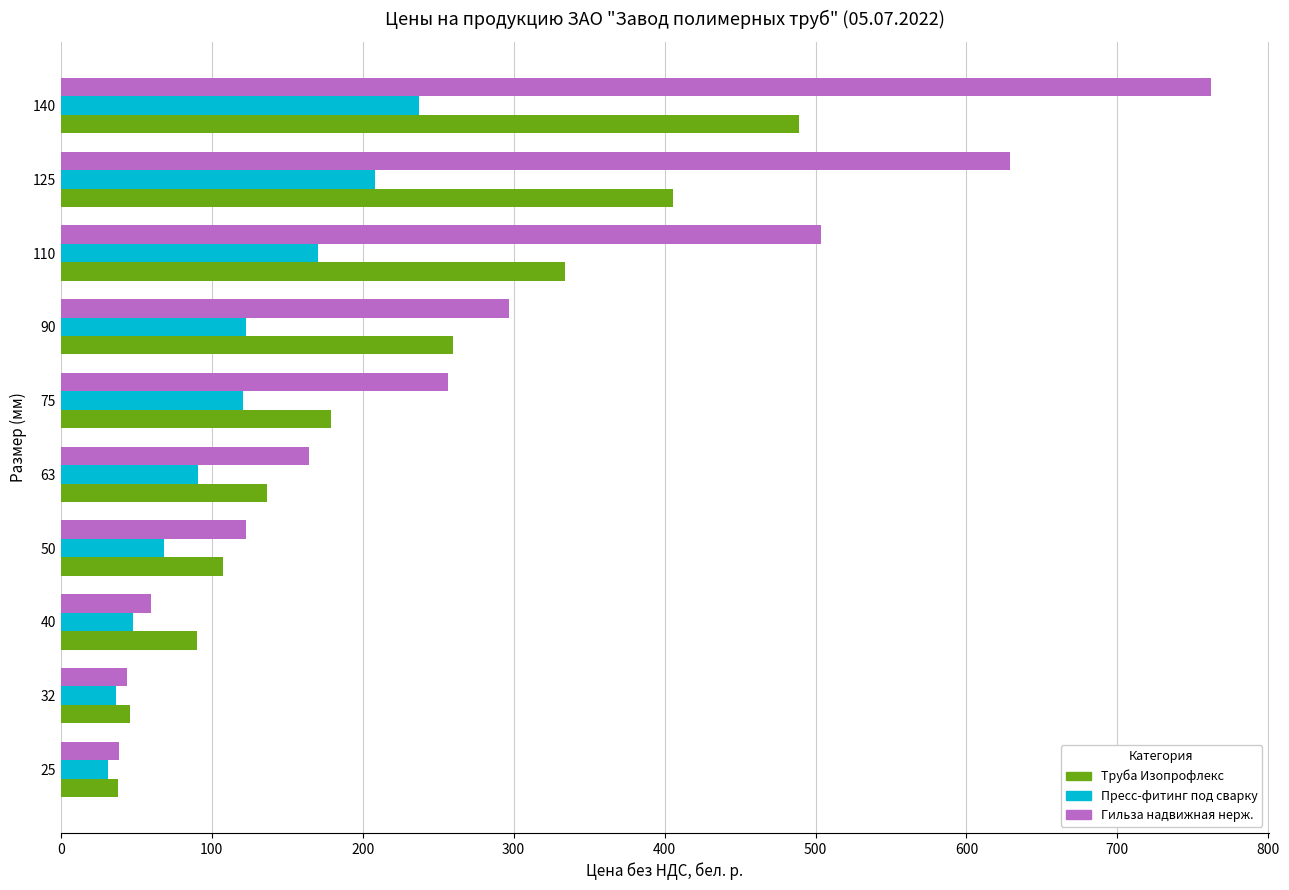

What is the minimum value shown in the chart?

31.0